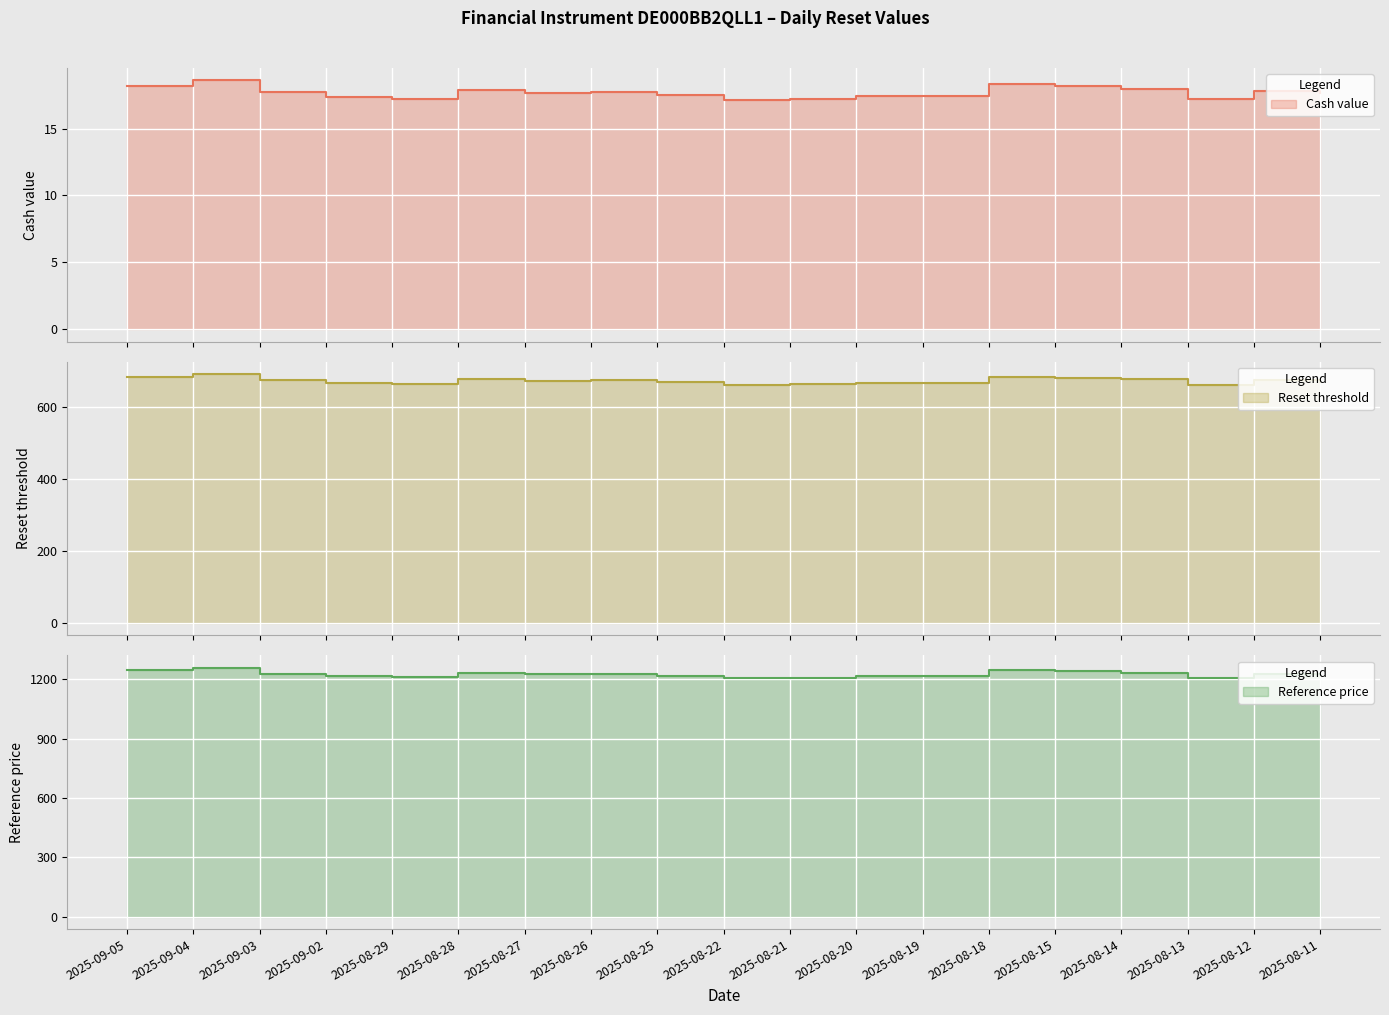

List the series in order of their peak value, lowest first.

Cash value, Reset threshold, Reference price